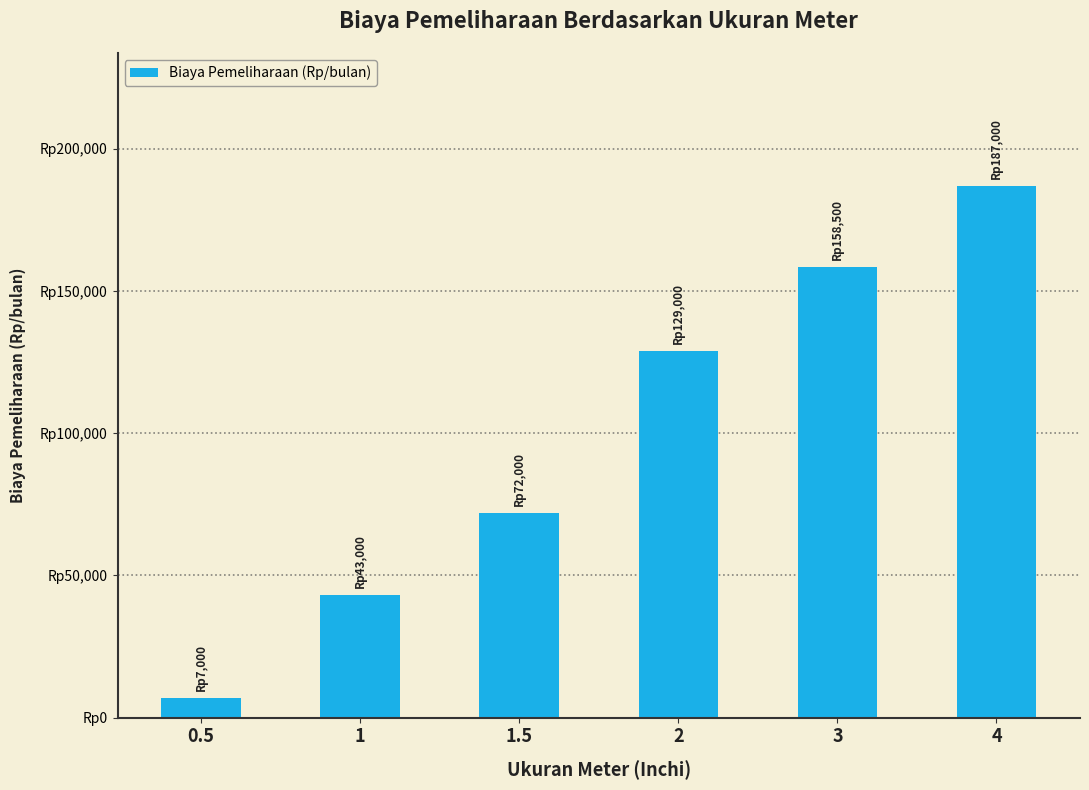

What position from the right is 2?

3